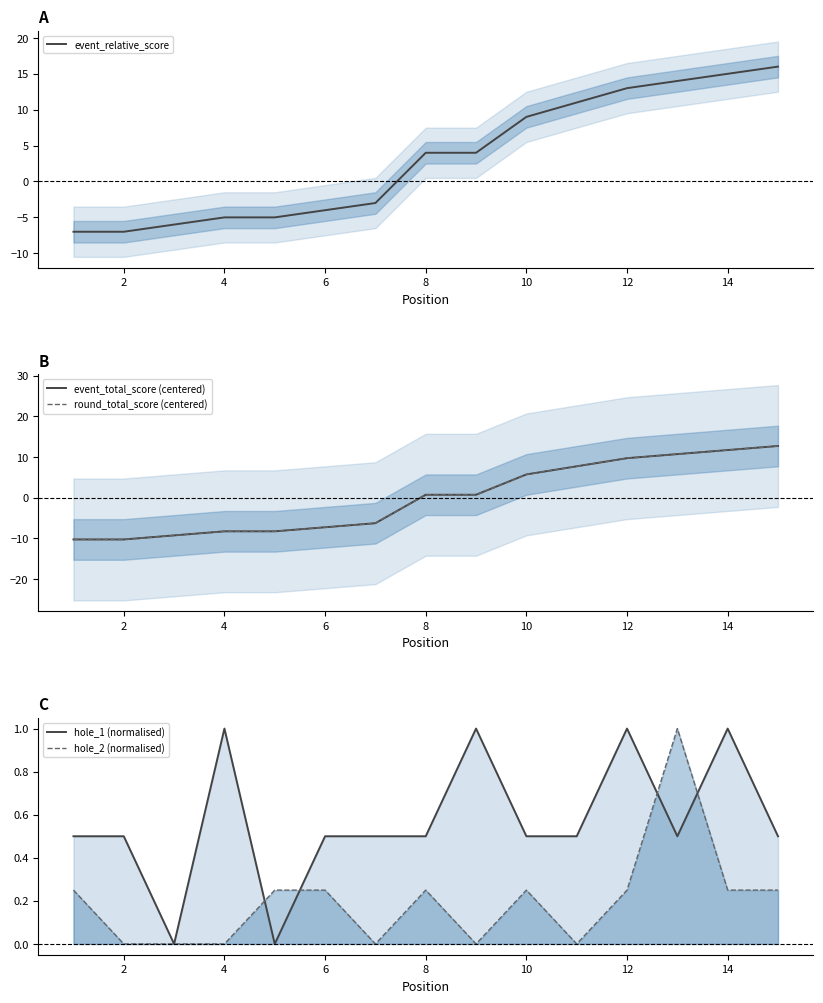

Which series has the largest total across all categories?

event_relative_score